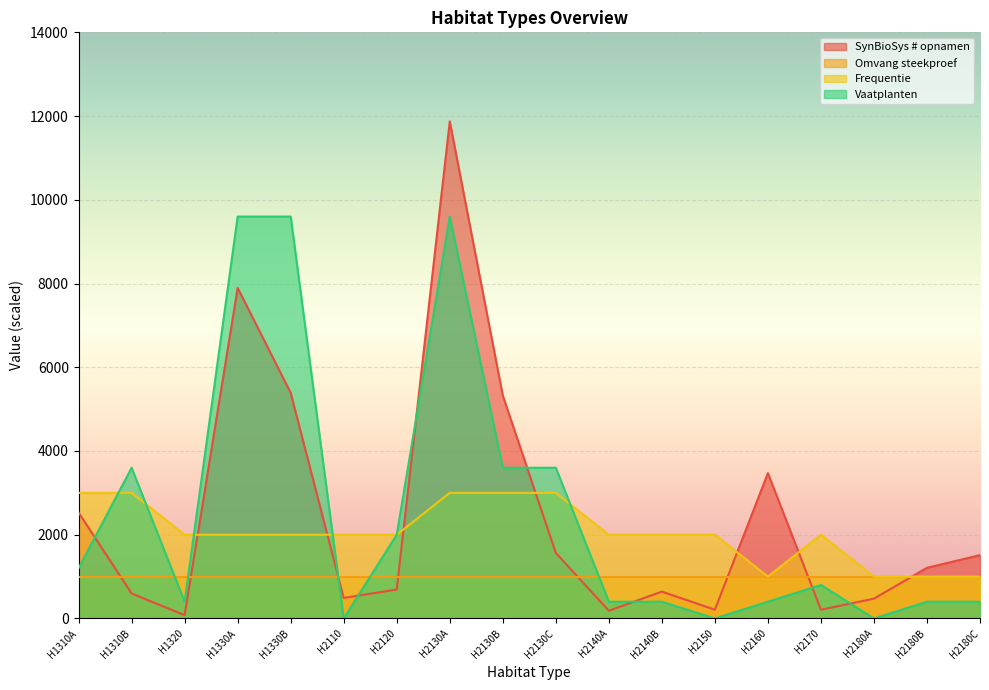

How many interior local peaks does the Frequentie series have?

1